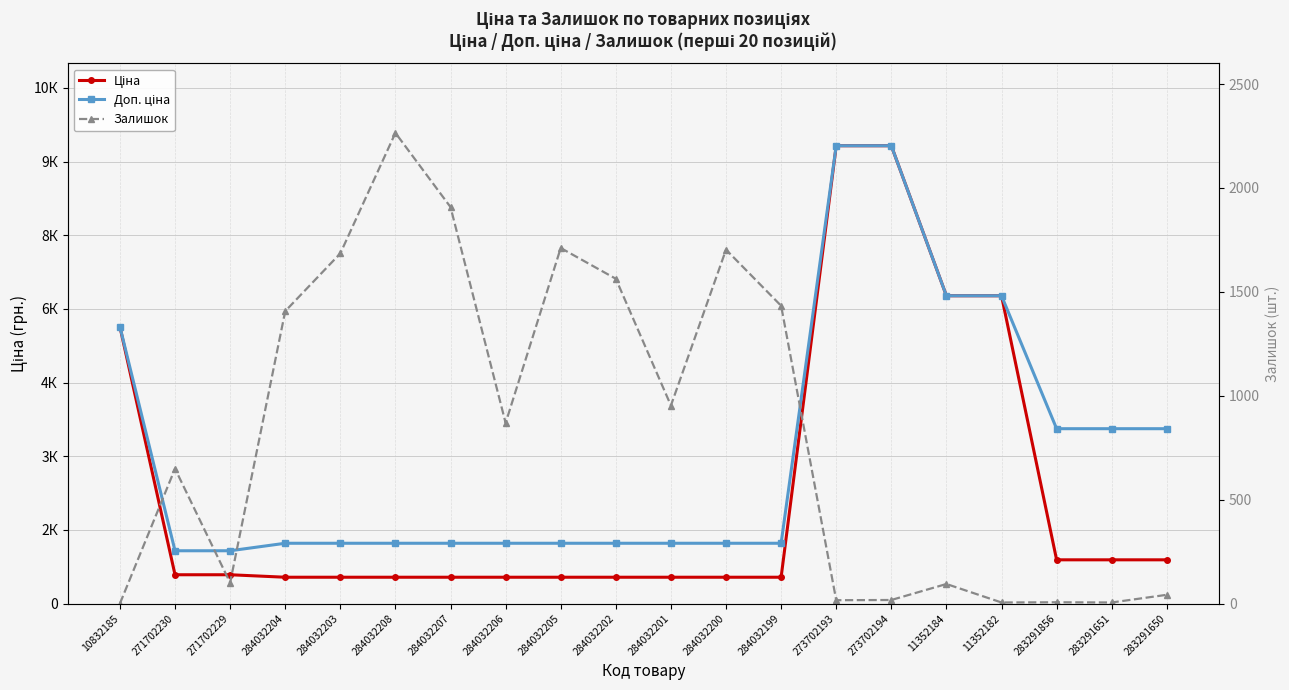

Is it true that Доп. ціна equals 2118.2 at 284032207?

False